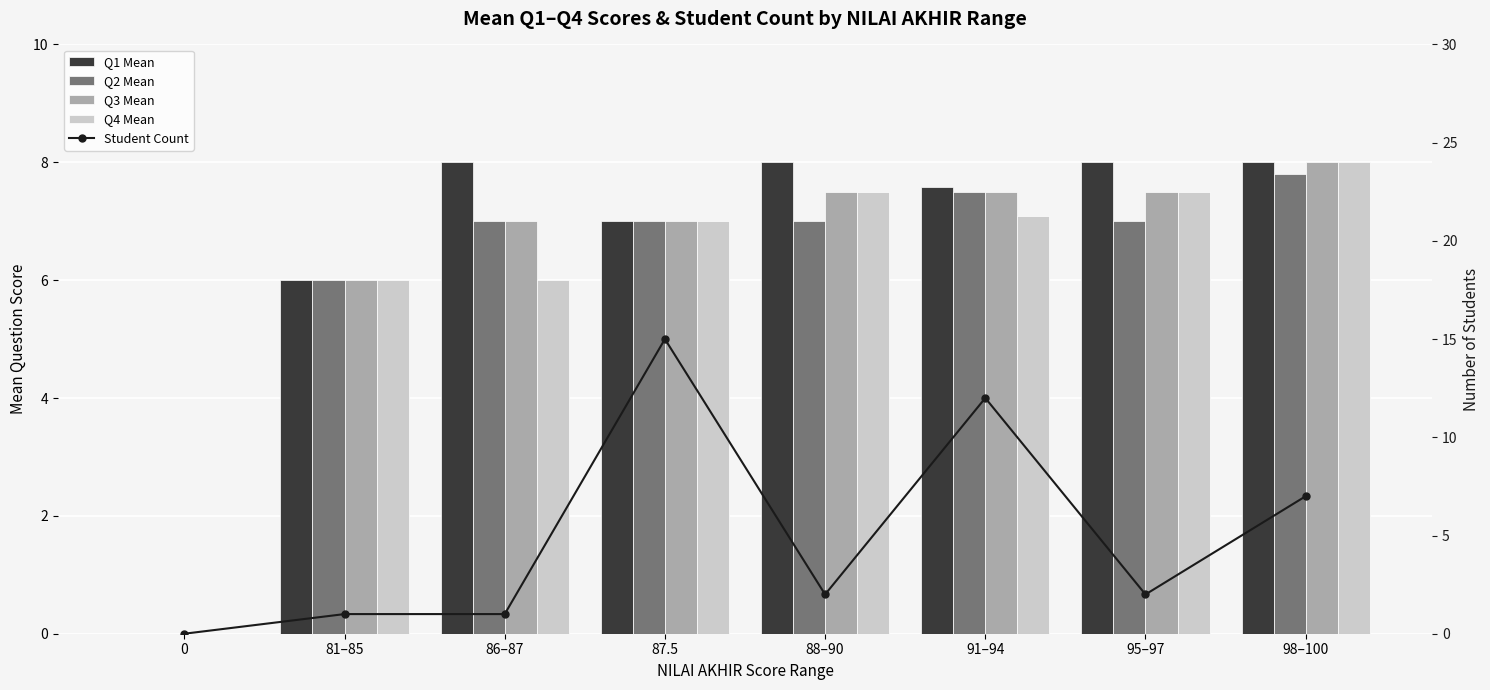

What are all the series names shown in the legend?

Q1 Mean, Q2 Mean, Q3 Mean, Q4 Mean, Student Count